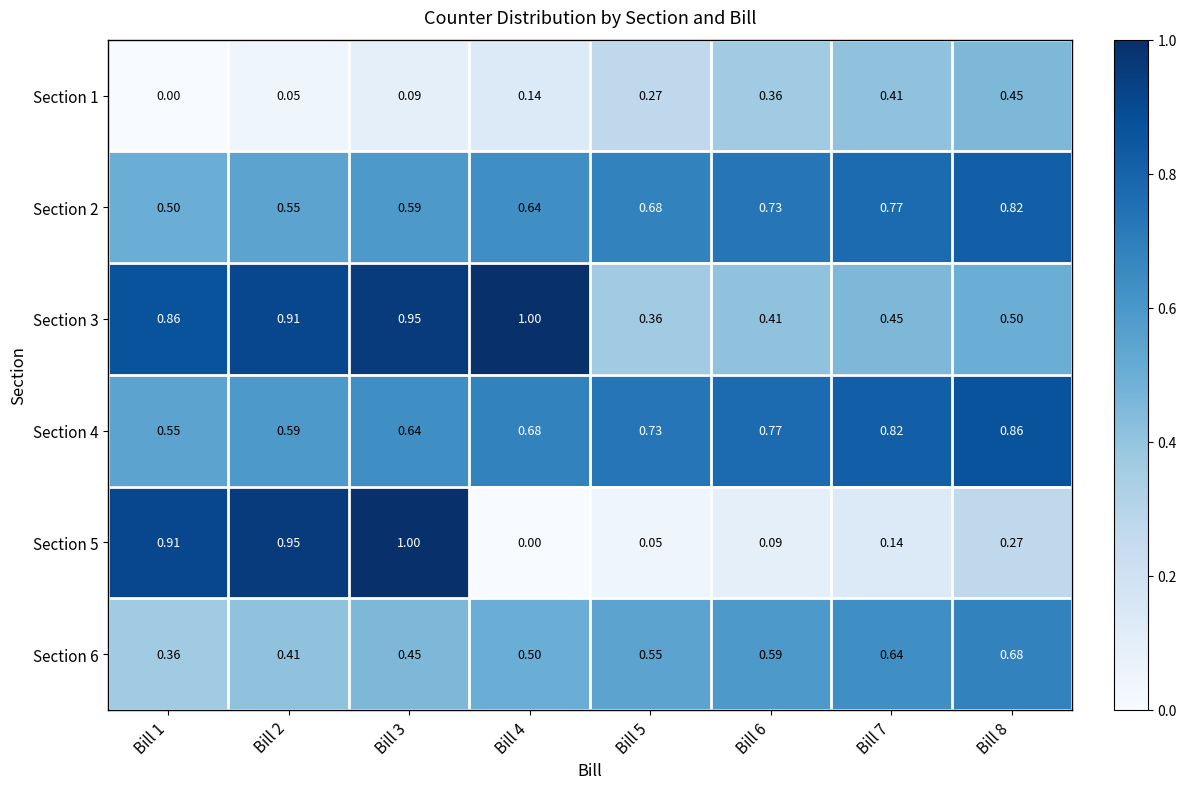

Is the value of Section 2 at Bill 1 greater than the value of Section 4 at Bill 3?

No